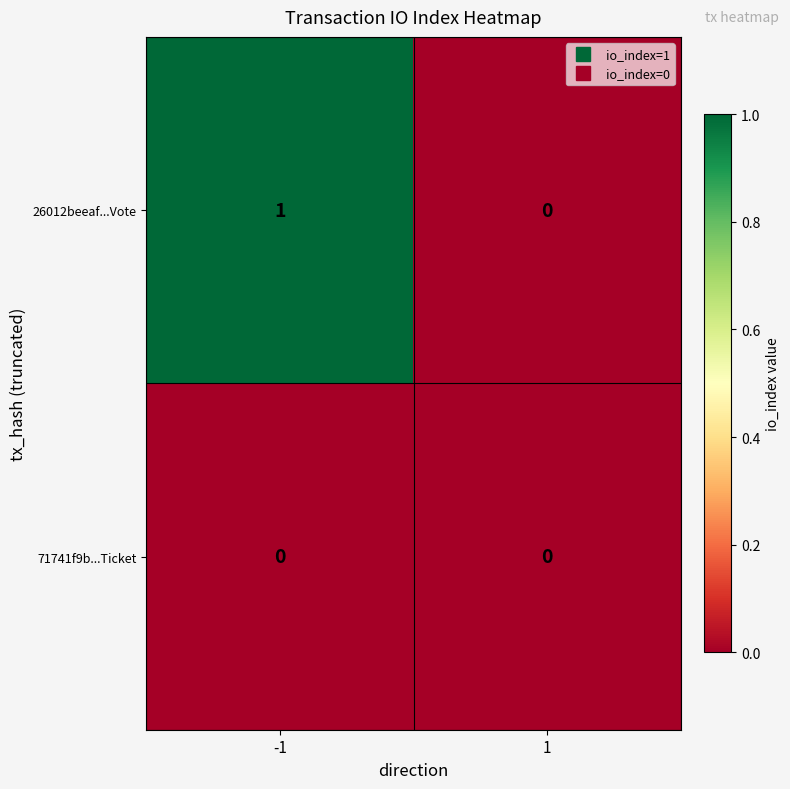

Which series has the largest range (max minus min)?

26012beeaf...Vote